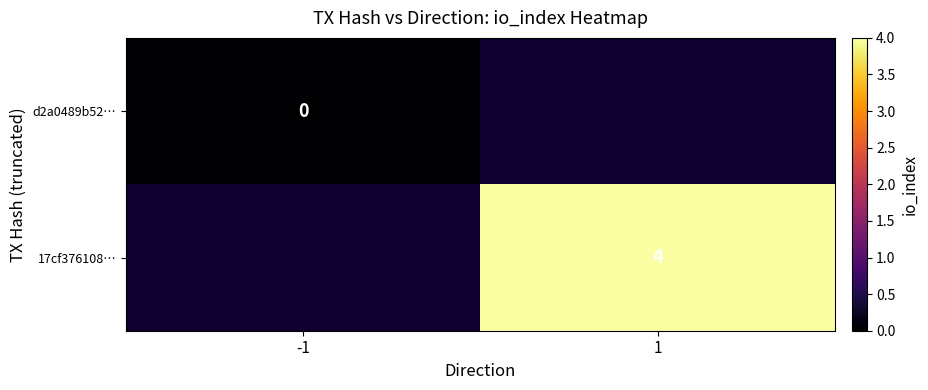

The value of 17cf376108… at 1 is 2. True or false?

False